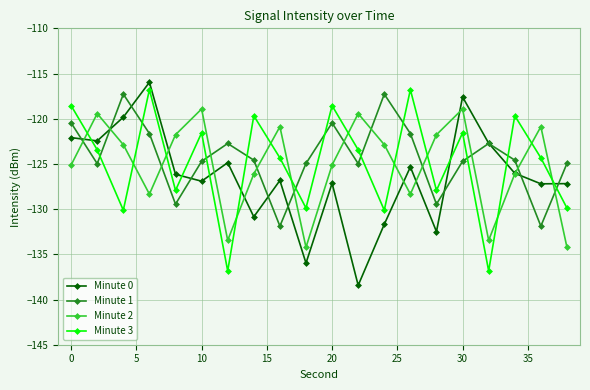

What is the sum of all Minute 2 values?

-2502.2